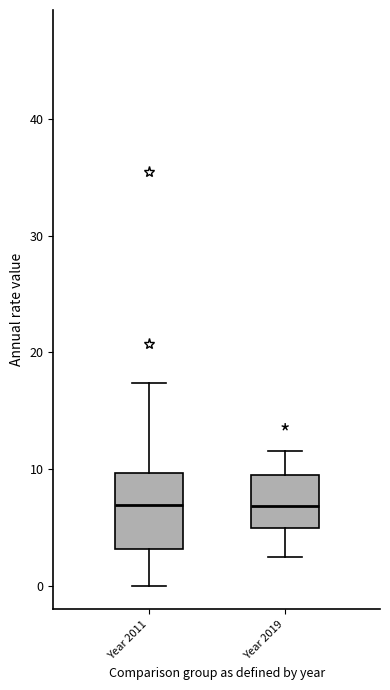

Where does the upper whisker of the box for Year 2011 end on the y-axis? The values are not printed on the chart, so give them approximately, as read against the axis.

17